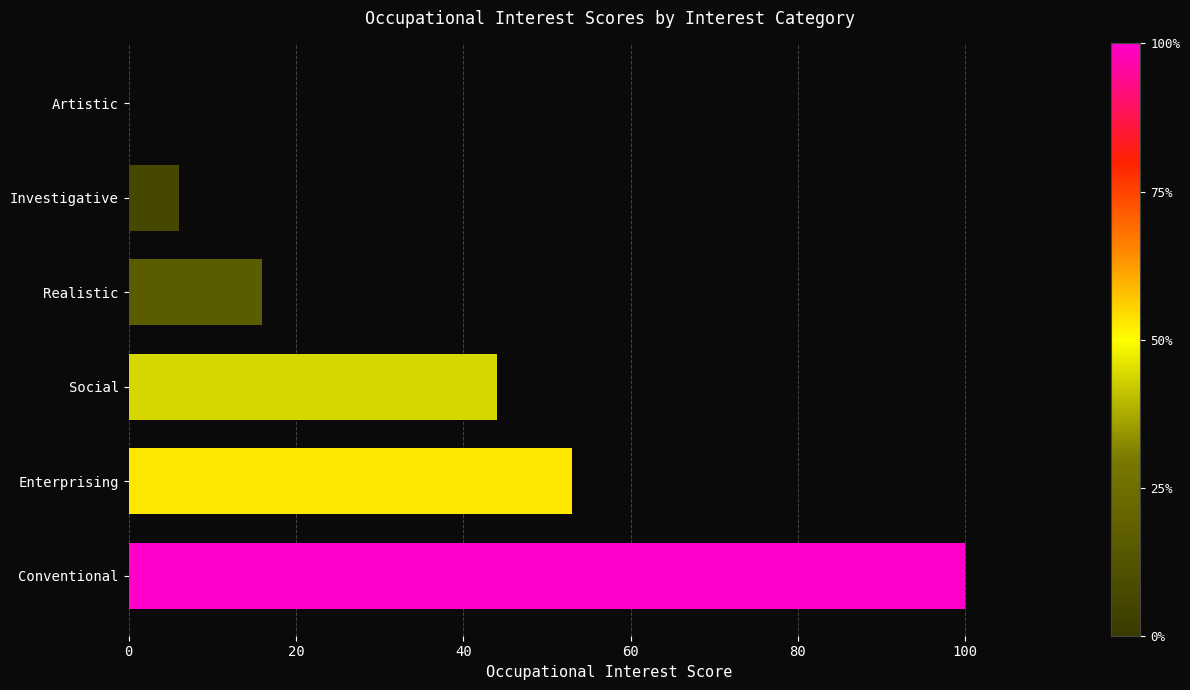

Reading top to bottom, list all the values displayed in this chart.

Artistic=0	Investigative=6	Realistic=16	Social=44	Enterprising=53	Conventional=100